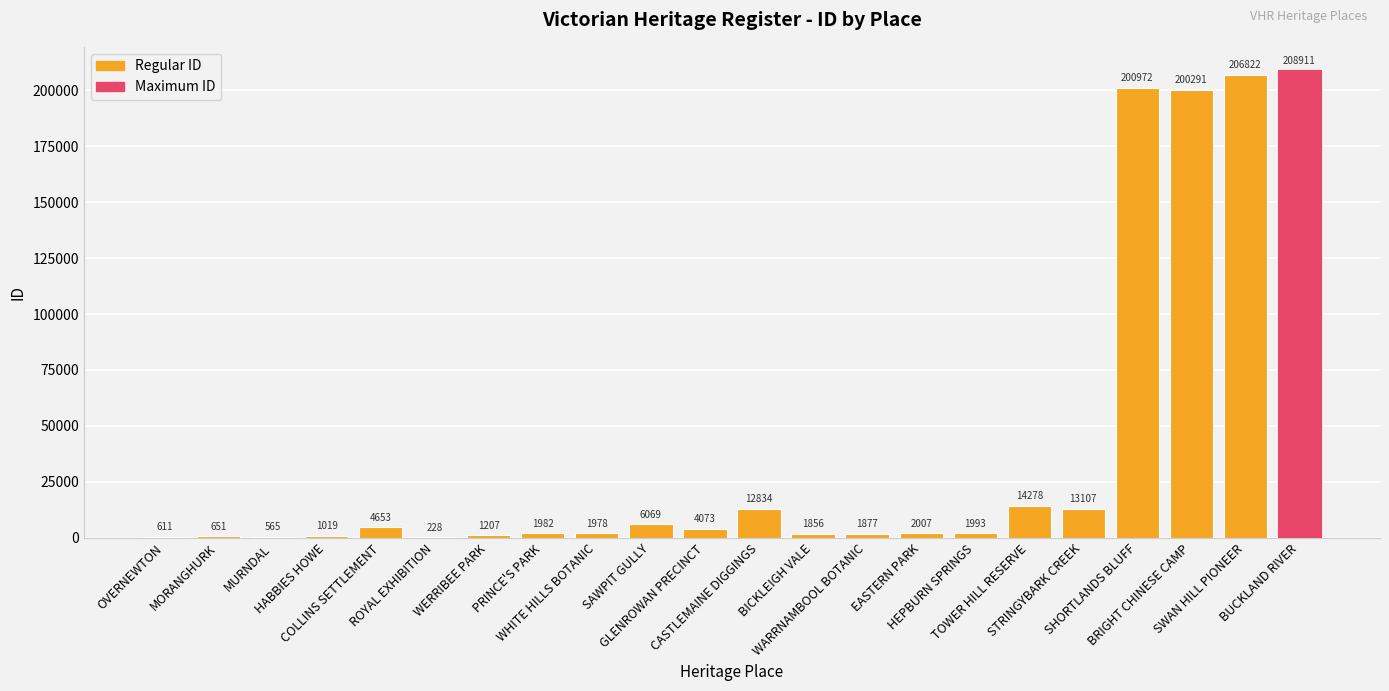

The value at SHORTLANDS BLUFF is 200972. True or false?

True